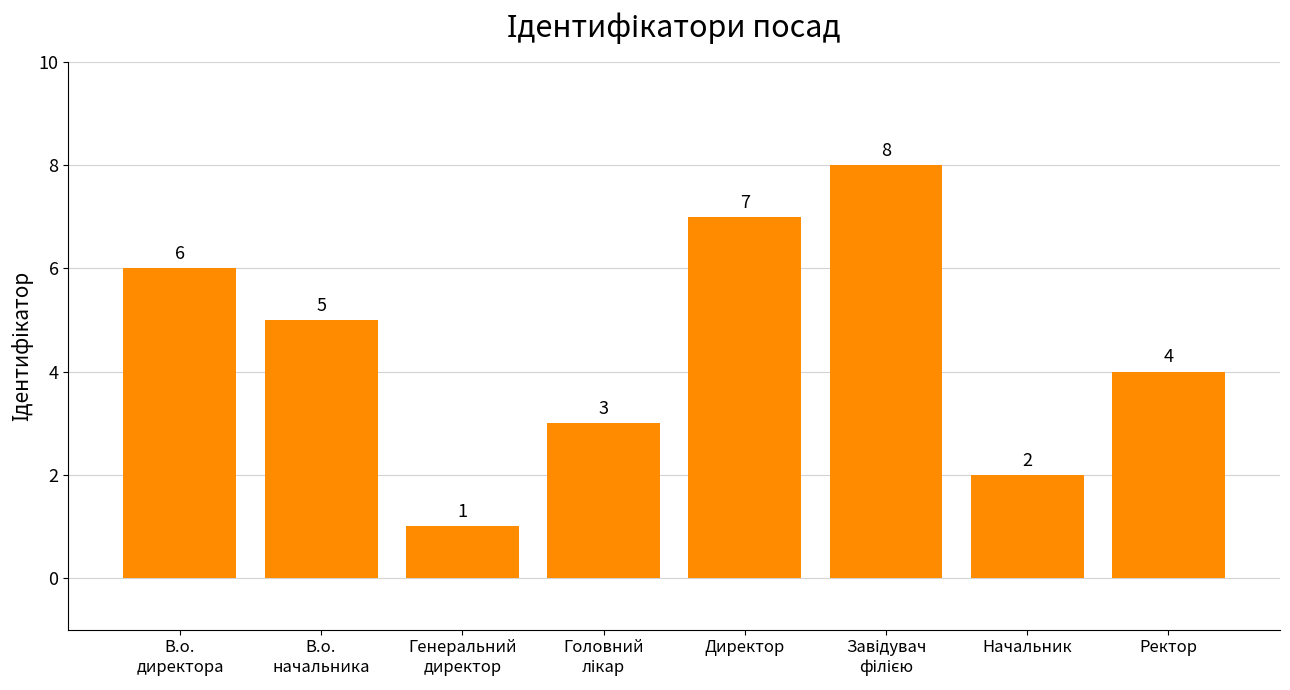

True or false: the data shows 4 at Начальник.

False